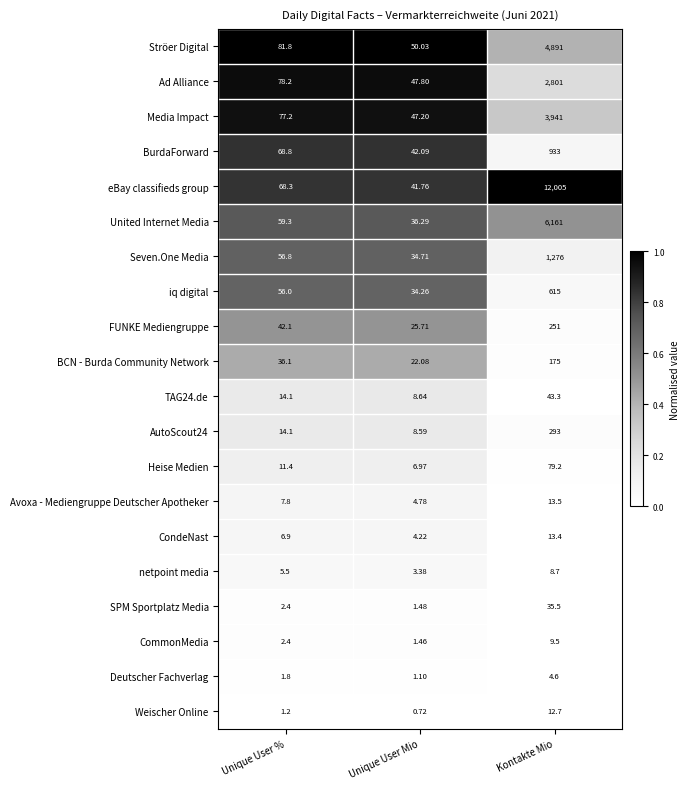

Between Unique User Mio and Kontakte Mio, which series saw the biggest shift?

eBay classifieds group